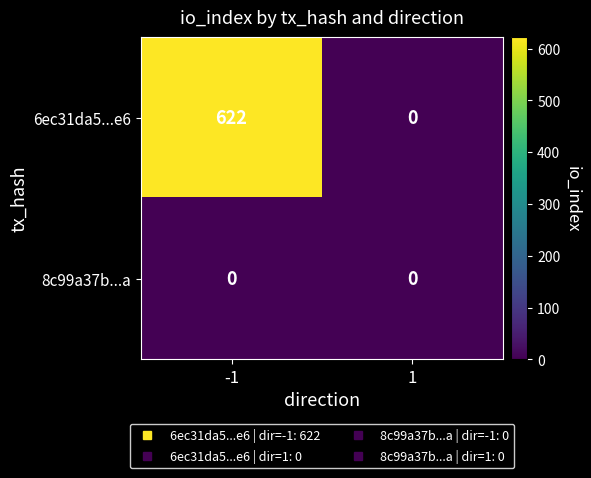

What is the maximum value shown in the chart?

622